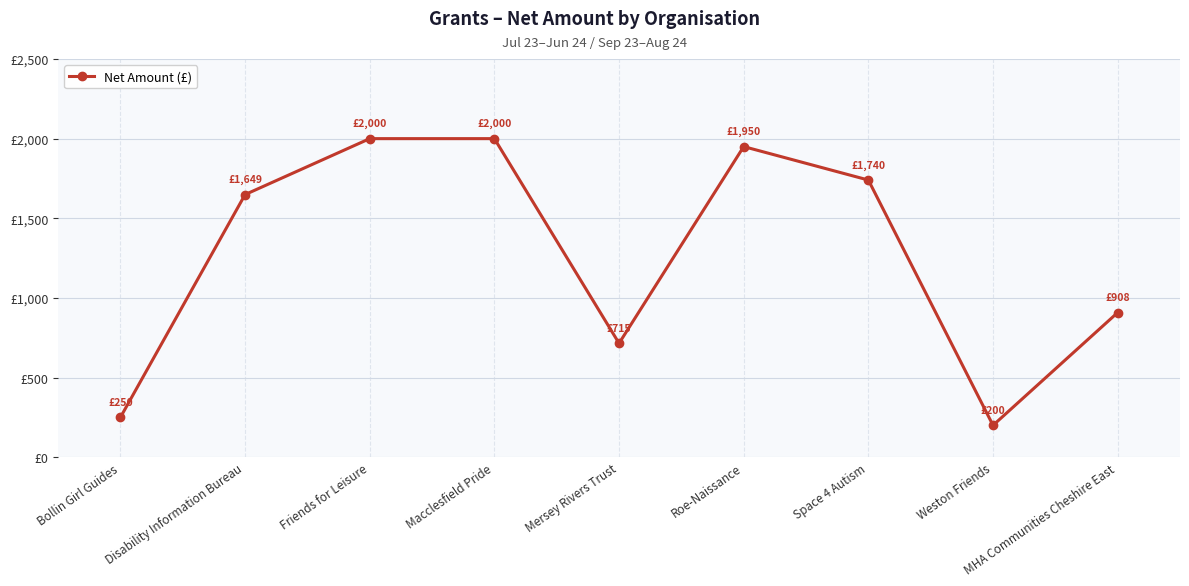

What is the label of the 2nd point from the right?

Weston Friends